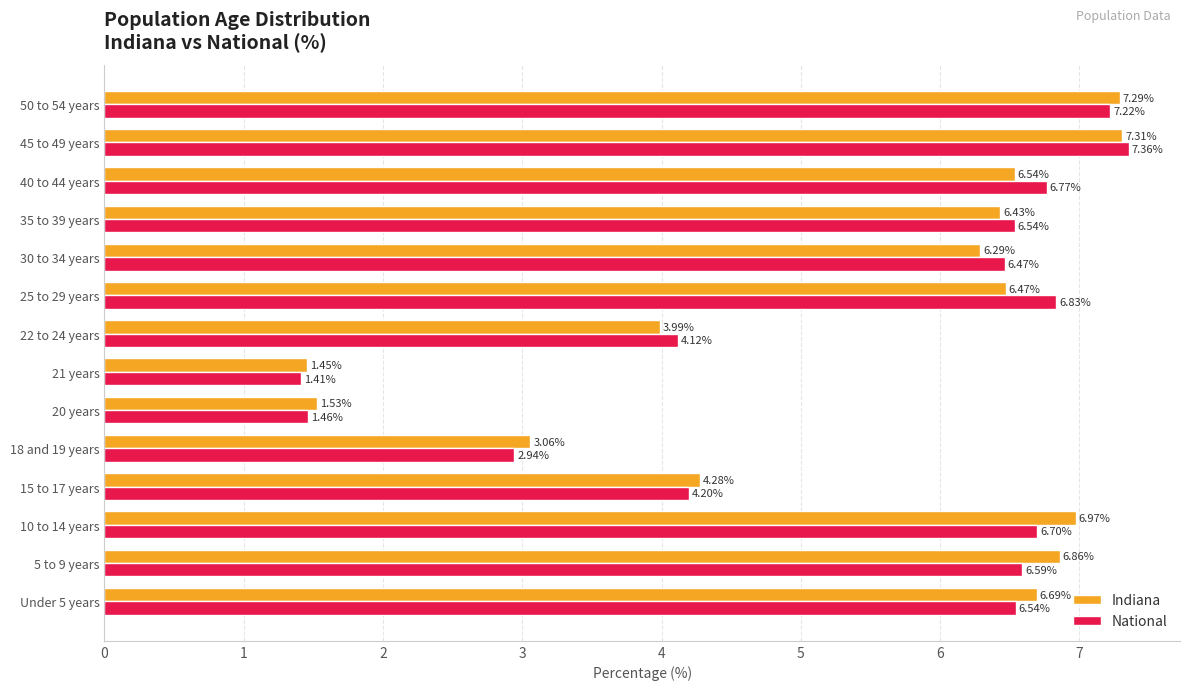

Which series has the largest total across all categories?

Indiana